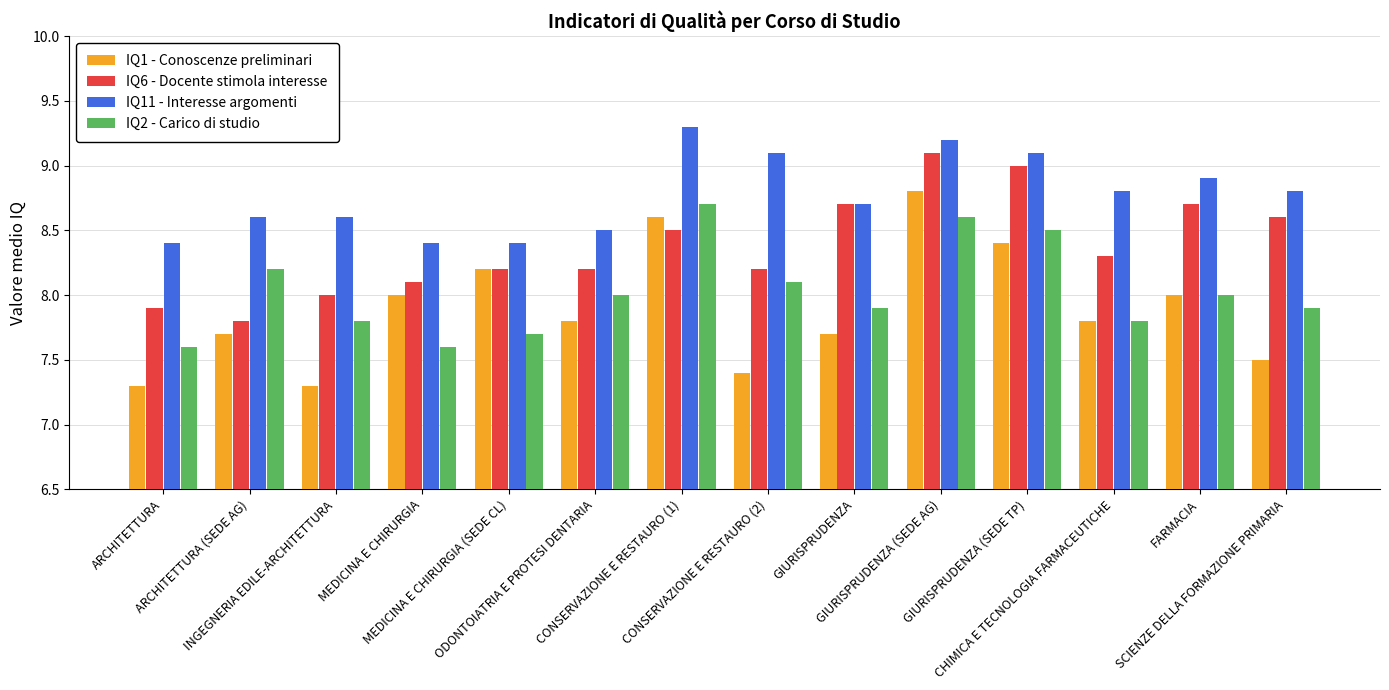

What is the label of the 13th bar from the left?

FARMACIA